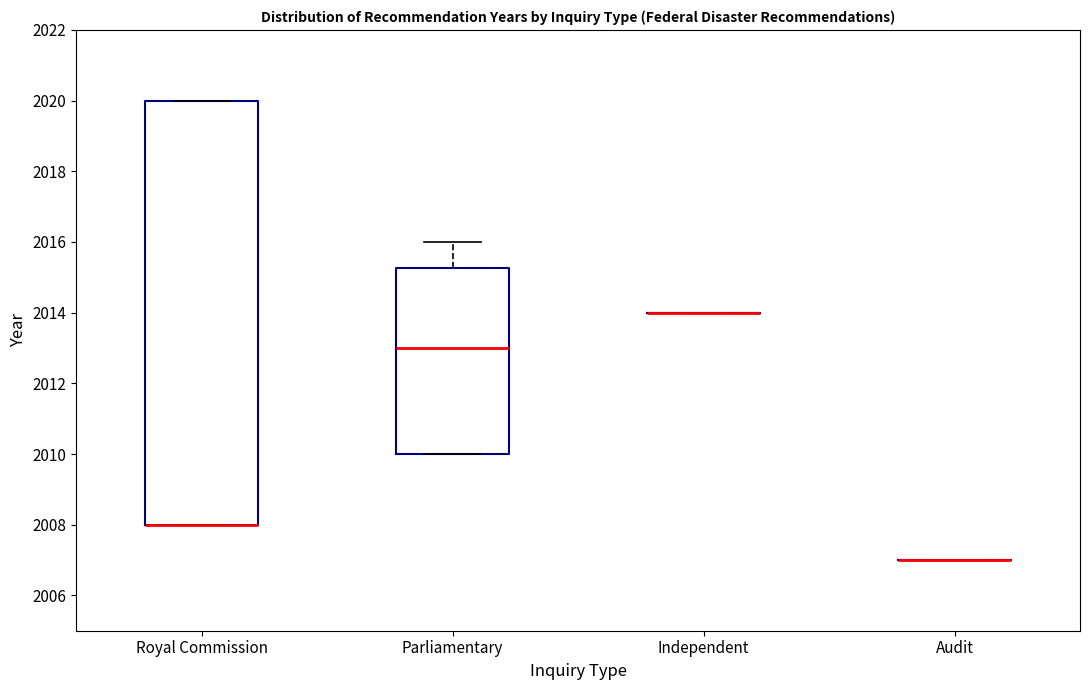

Where does the upper whisker of the box for Parliamentary end on the y-axis? The values are not printed on the chart, so give them approximately, as read against the axis.

2016.0